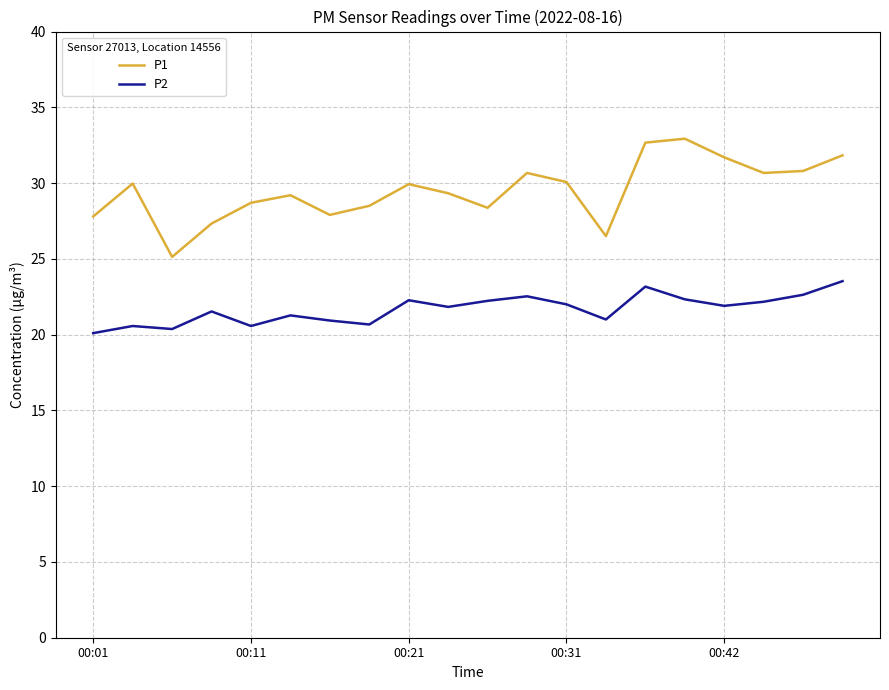

What is the difference between the maximum and minimum values in the P2 series?

3.4